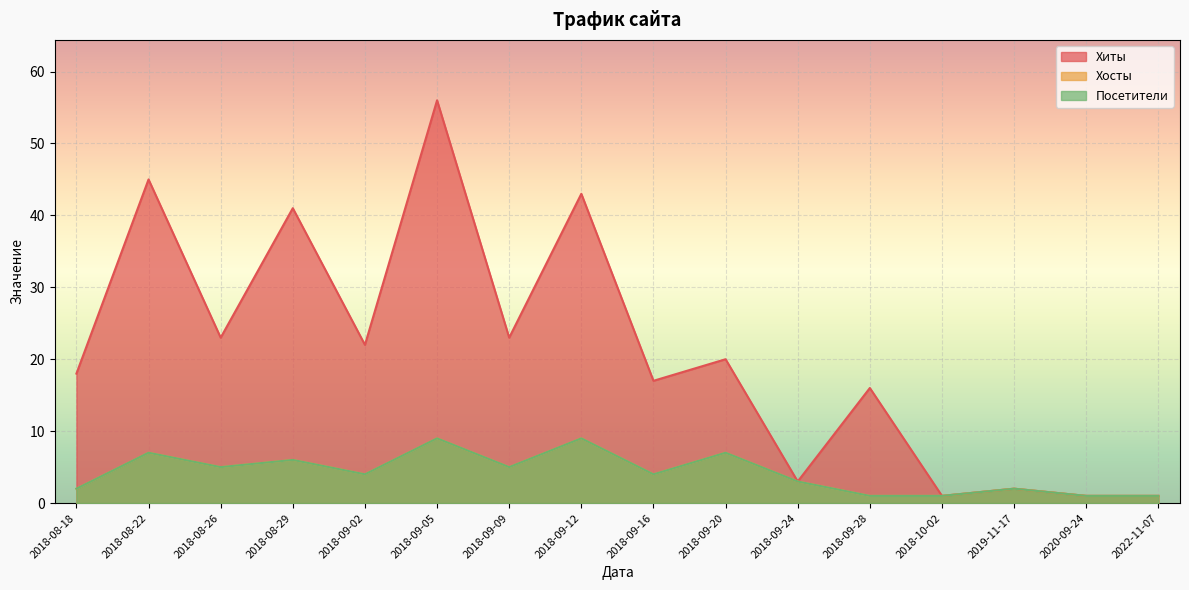

Reading left to right, what are all the values shown in this chart?

Хиты: 2018-08-18=18	2018-08-22=45	2018-08-26=23	2018-08-29=41	2018-09-02=22	2018-09-05=56	2018-09-09=23	2018-09-12=43	2018-09-16=17	2018-09-20=20	2018-09-24=3	2018-09-28=16	2018-10-02=1	2019-11-17=2	2020-09-24=1	2022-11-07=1
Хосты: 2018-08-18=2	2018-08-22=7	2018-08-26=5	2018-08-29=6	2018-09-02=4	2018-09-05=9	2018-09-09=5	2018-09-12=9	2018-09-16=4	2018-09-20=7	2018-09-24=3	2018-09-28=1	2018-10-02=1	2019-11-17=2	2020-09-24=1	2022-11-07=1
Посетители: 2018-08-18=2	2018-08-22=7	2018-08-26=5	2018-08-29=6	2018-09-02=4	2018-09-05=9	2018-09-09=5	2018-09-12=9	2018-09-16=4	2018-09-20=7	2018-09-24=3	2018-09-28=1	2018-10-02=1	2019-11-17=2	2020-09-24=1	2022-11-07=1